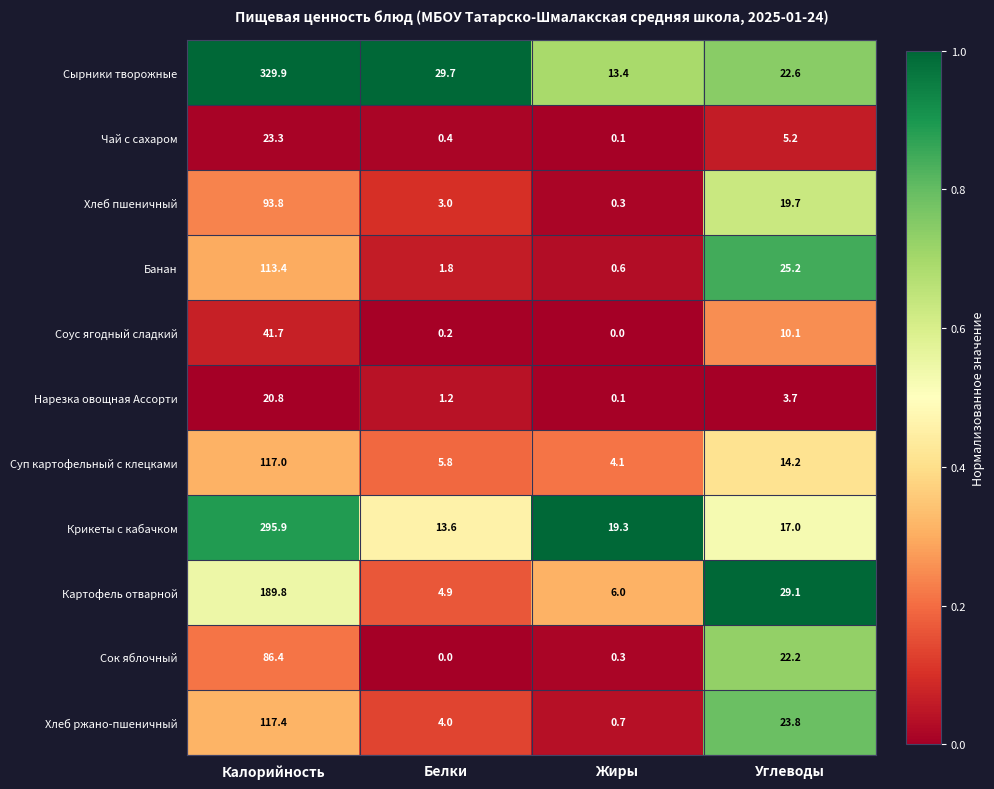

What is the greatest value displayed?

329.9